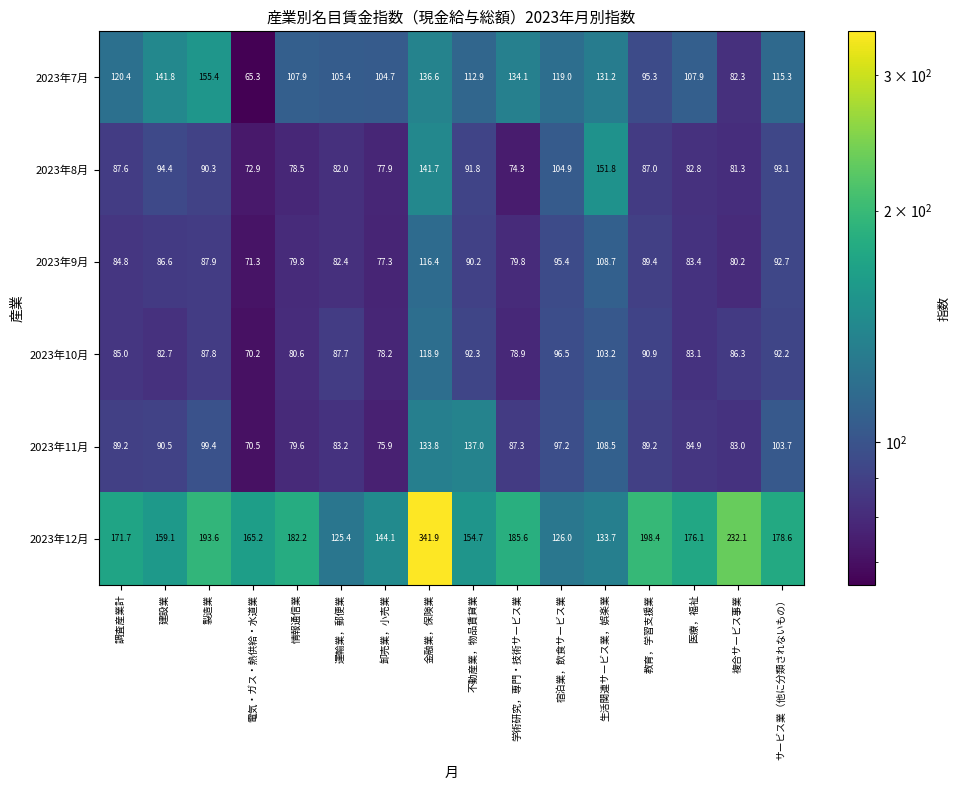

What is the difference between the maximum and minimum values in the 2023年11月 series?

66.5